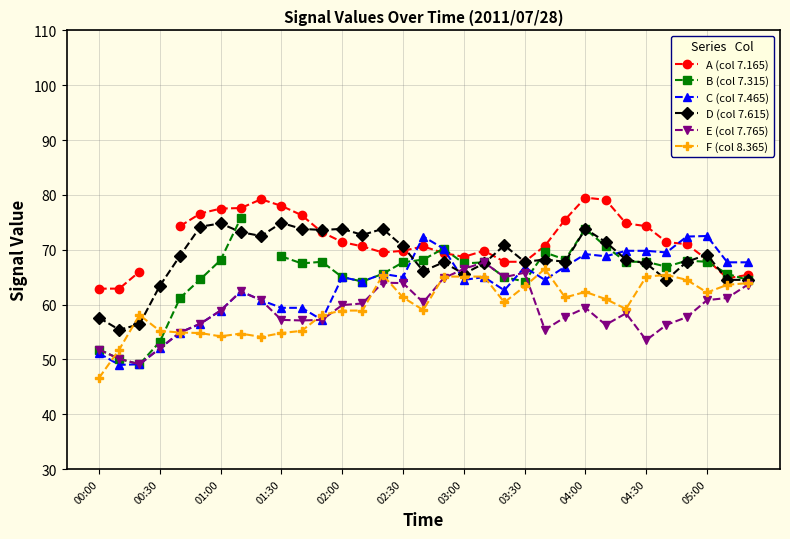

True or false: C (col 7.465) and D (col 7.615) intersect in this chart.

True